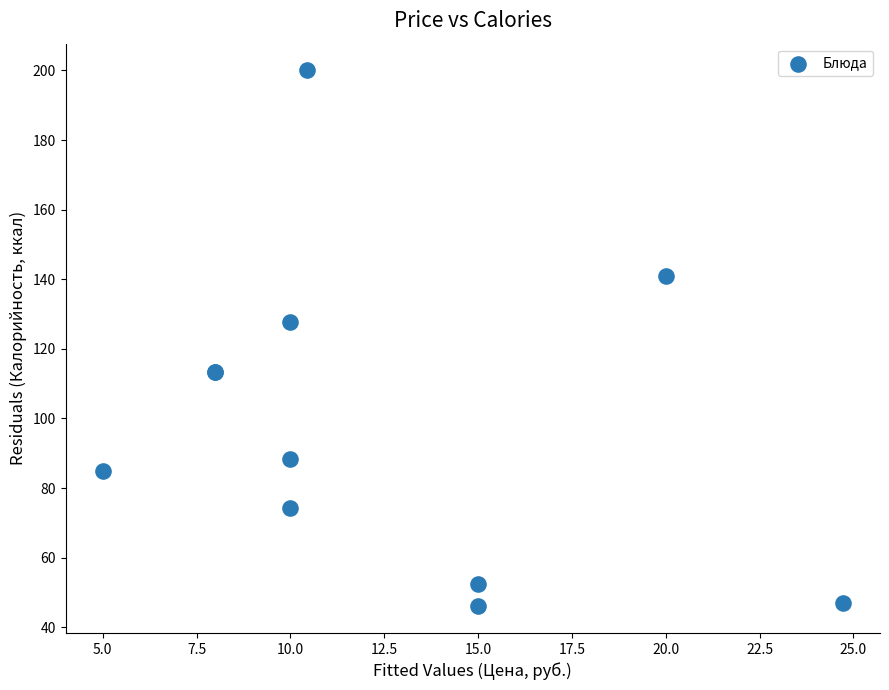

What Y value in the scatter plot is closest to 123?

127.8